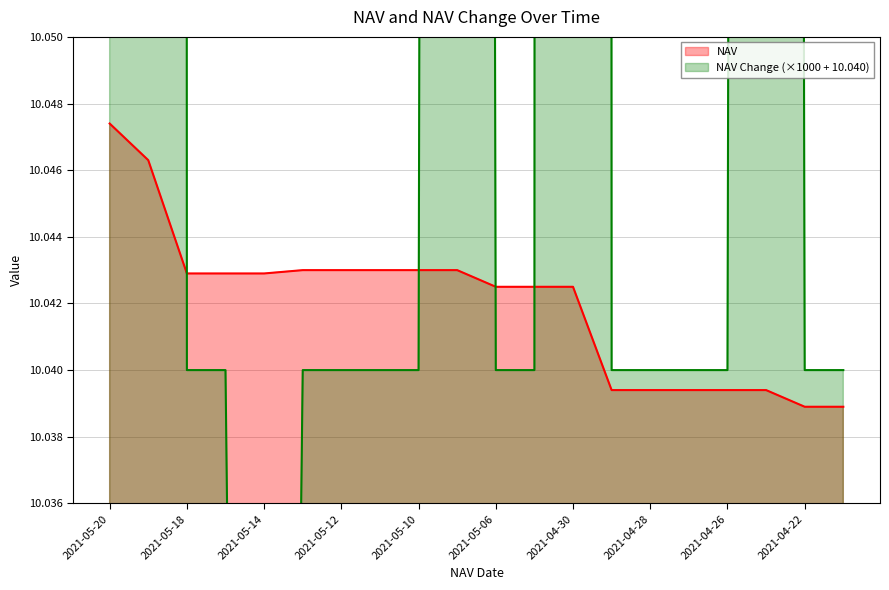

Where is NAV Change nearest to the value 11?

2021-05-20